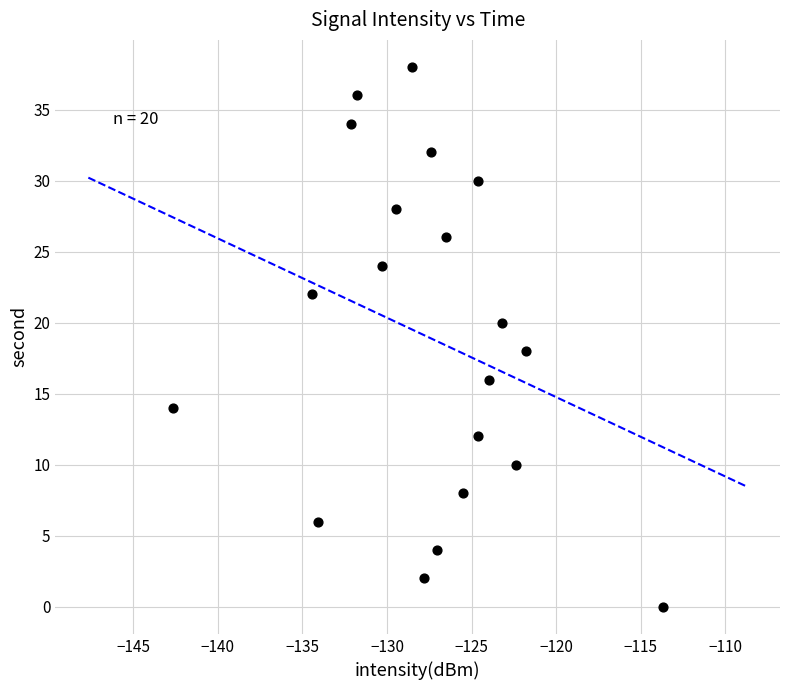

What is the range of Y values (max minus min)?

38